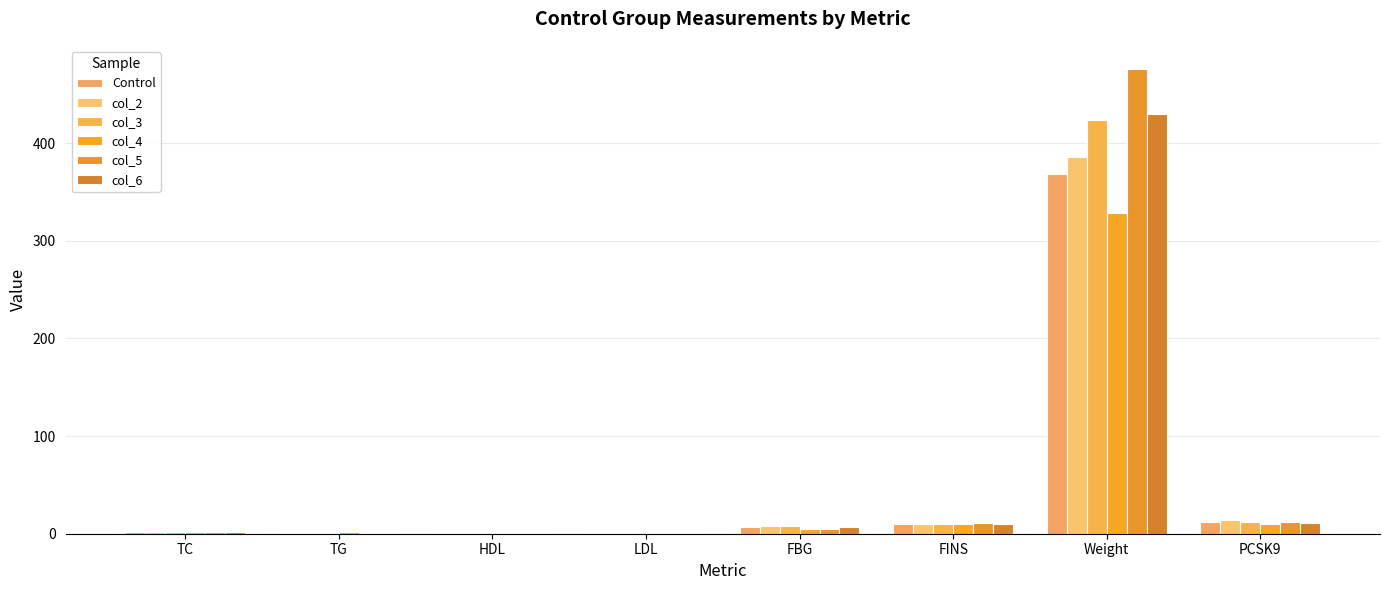

What position from the right is FINS?

3